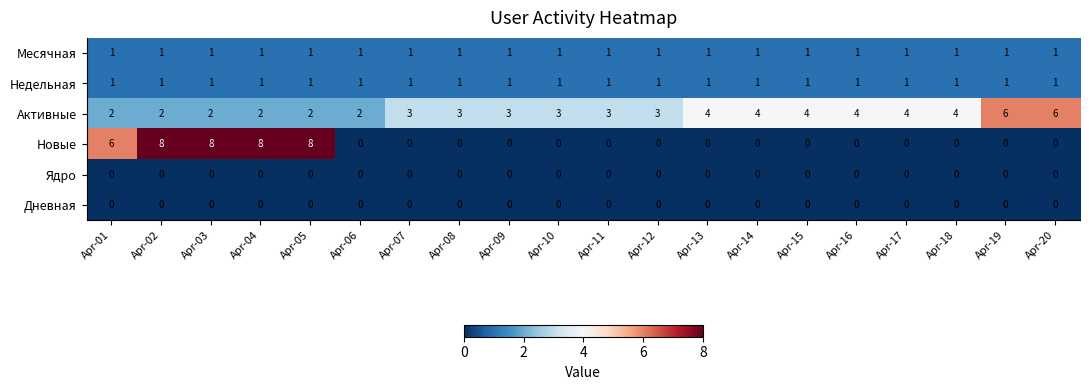

Which series has the largest total across all categories?

Активные